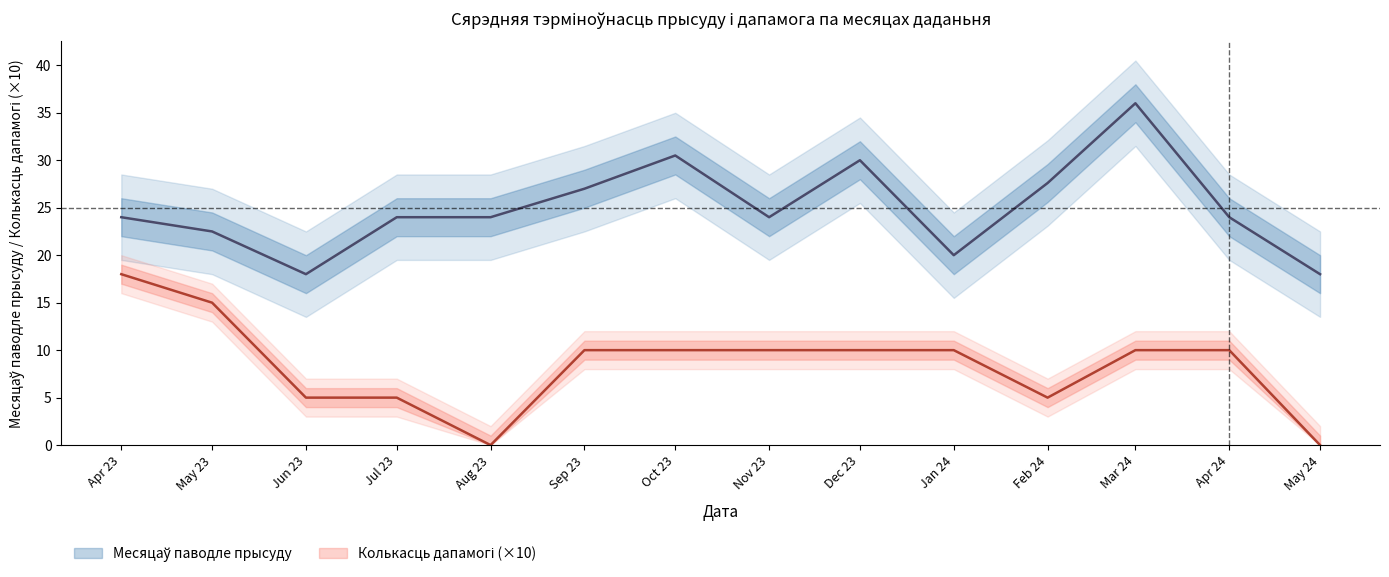

At which label is Колькасць дапамогі closest to 9?

Sep 23